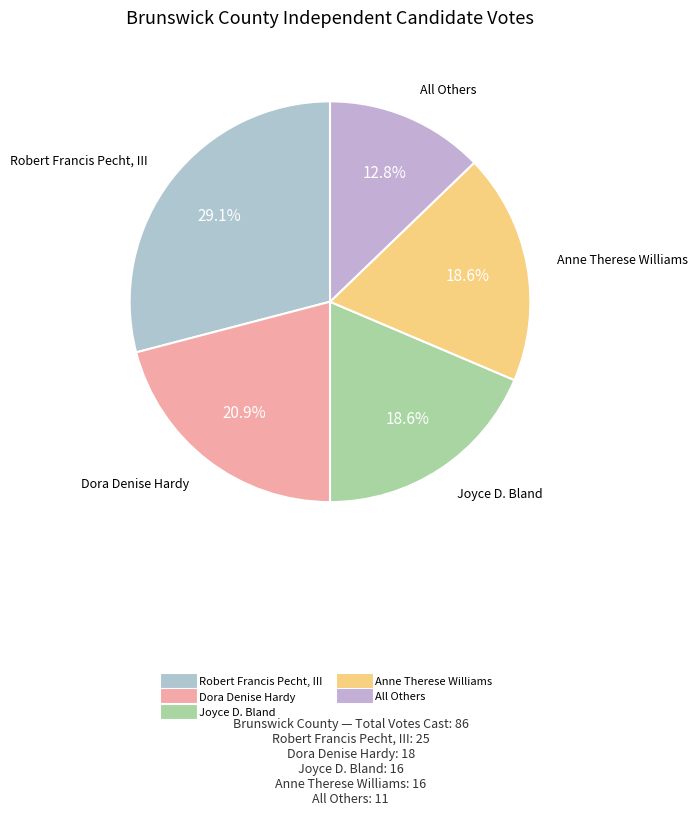

To the nearest percent, what portion does Dora Denise Hardy represent?

21%